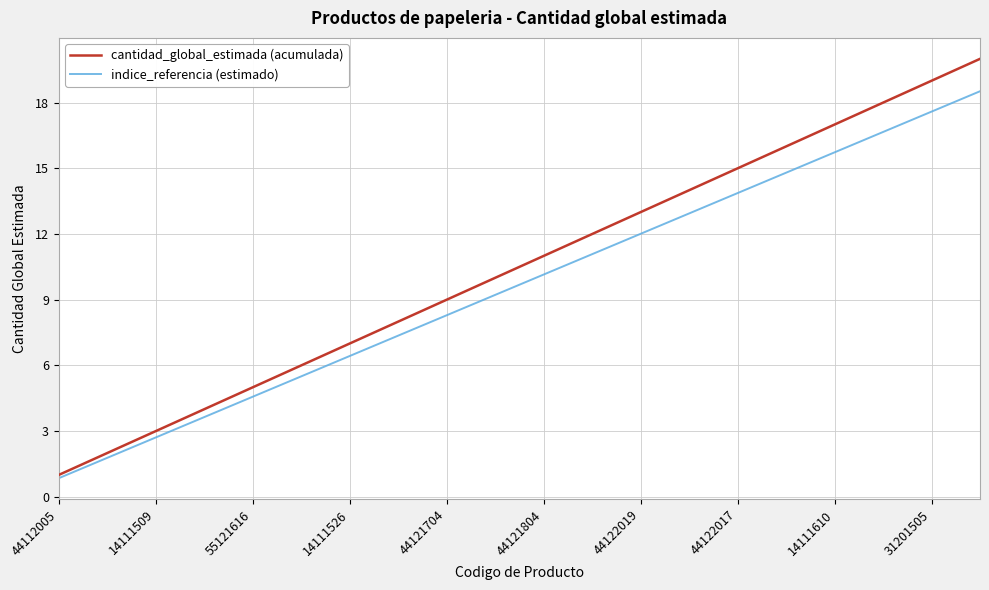

Which series has the largest range (max minus min)?

cantidad_global_estimada (acumulada)